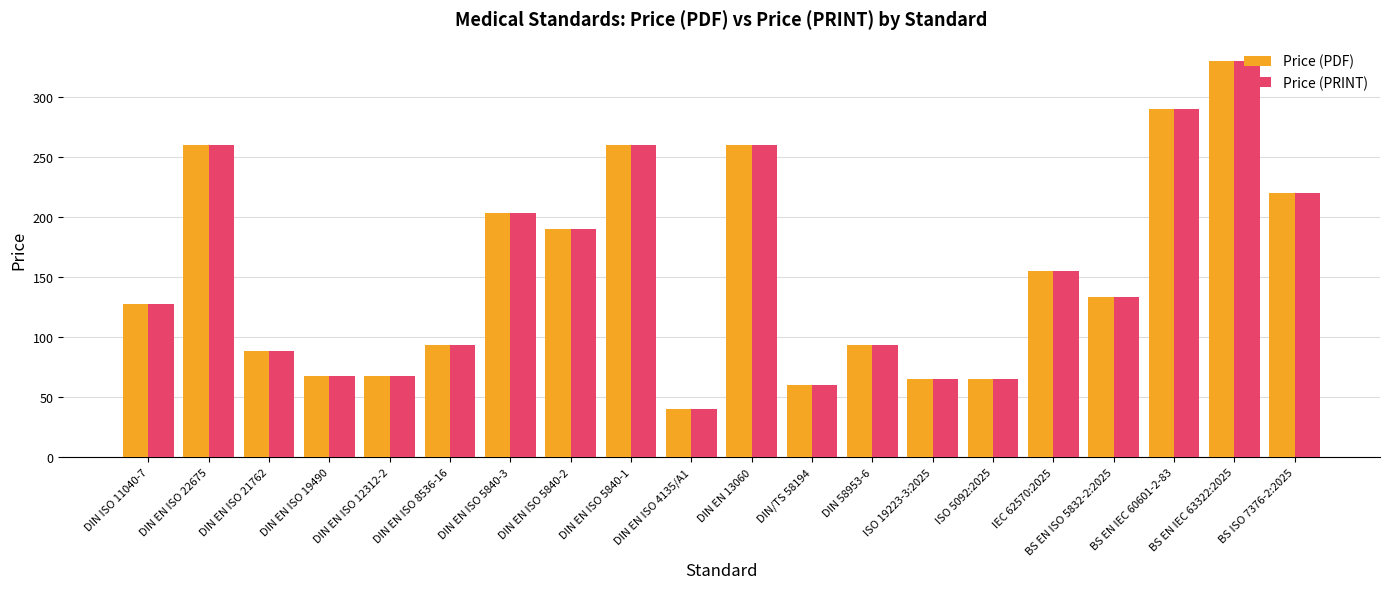

What is the label of the 7th bar from the left?

DIN EN ISO 5840-3